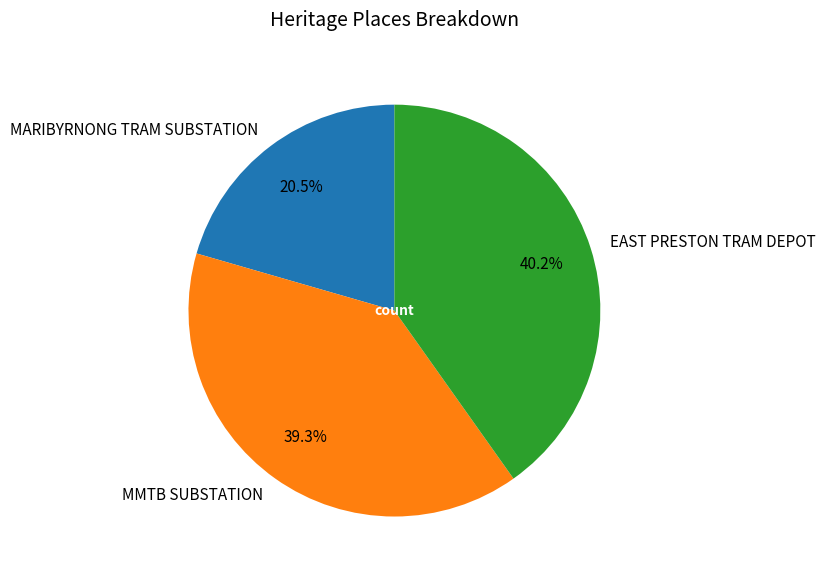

Count the number of slices in the pie.

3